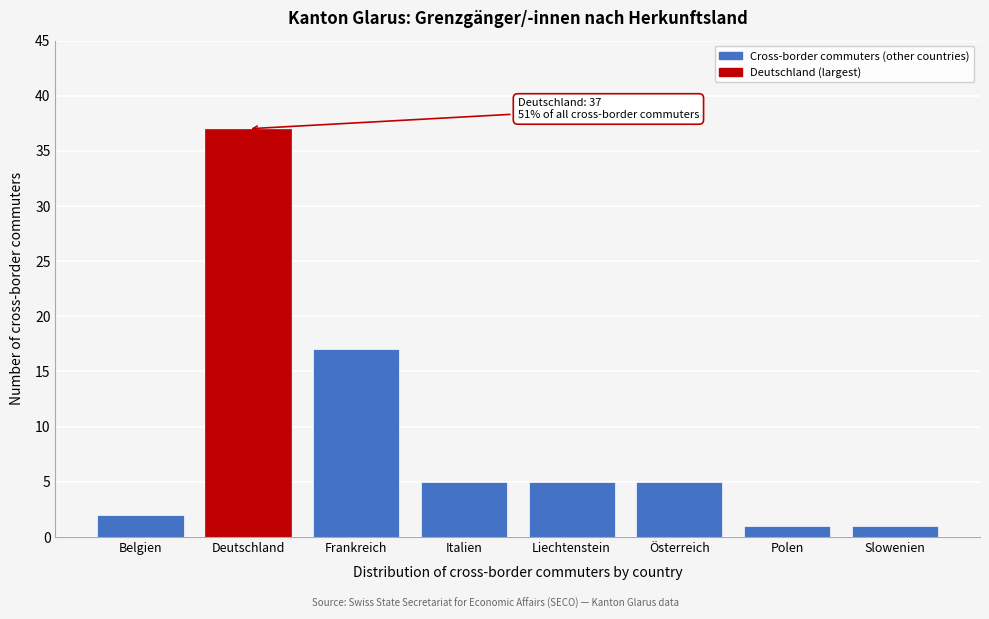

Reading left to right, what are all the values shown in this chart?

2	37	17	5	5	5	1	1